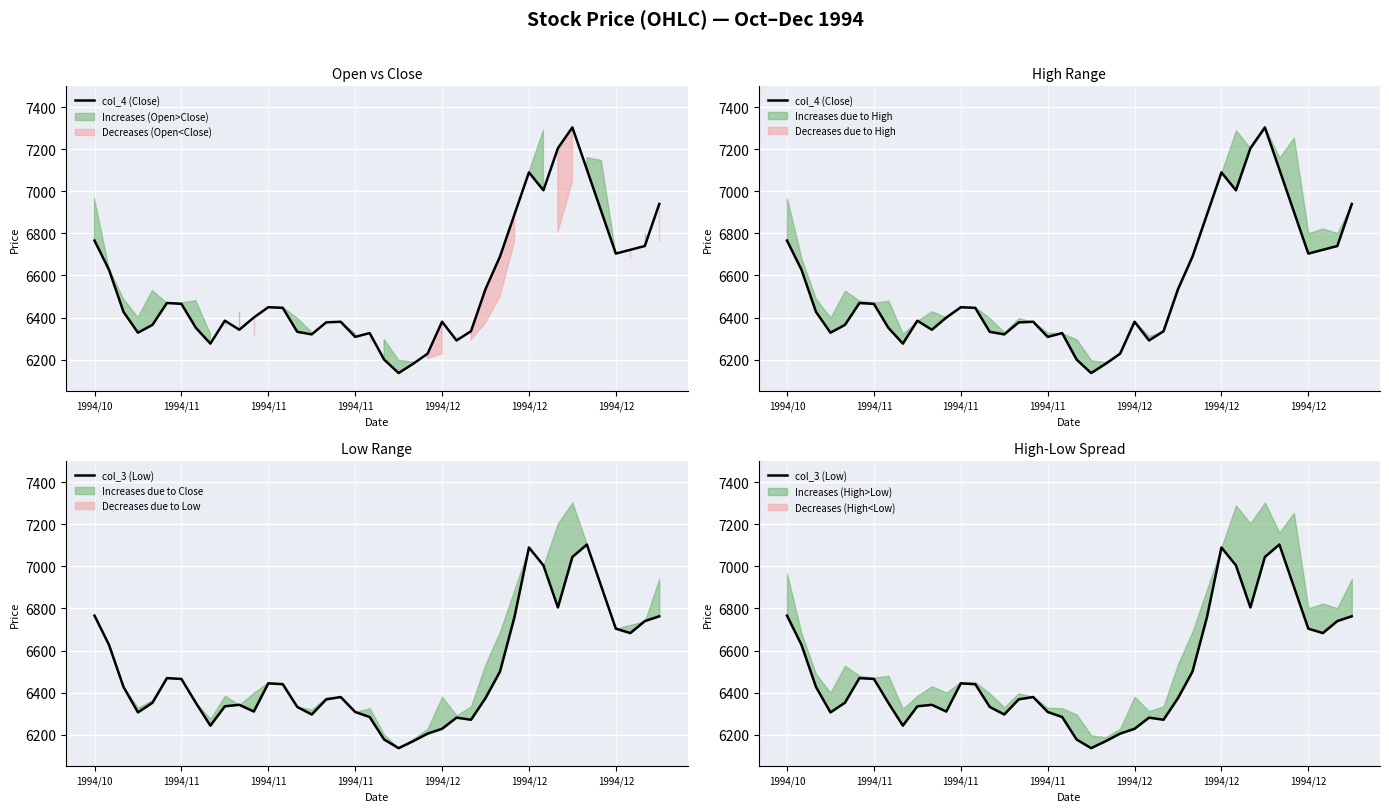

At which category is the sum across all series the highest?

33